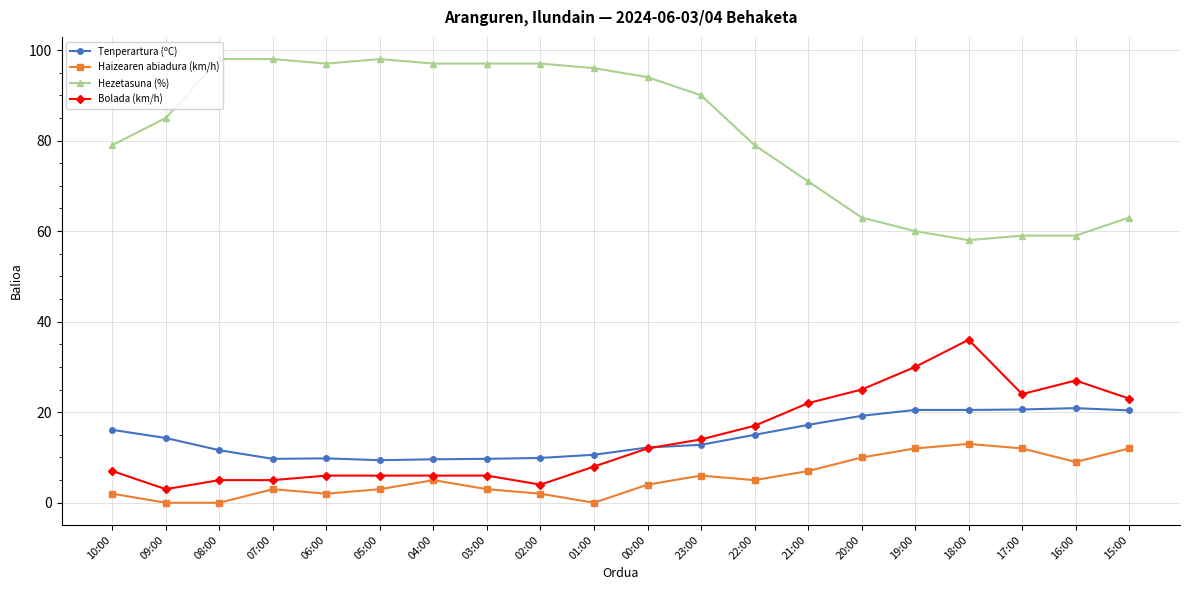

True or false: Haizearen abiadura (km/h) and Hezetasuna (%) cross at least once.

False